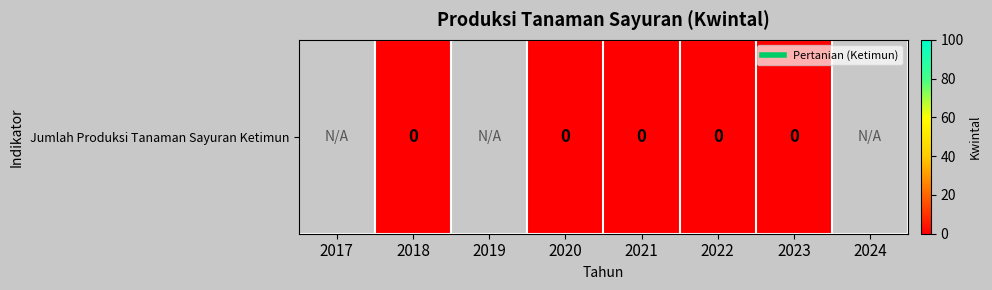

List the labels in order of value, smallest first.

2017, 2018, 2019, 2020, 2021, 2022, 2023, 2024